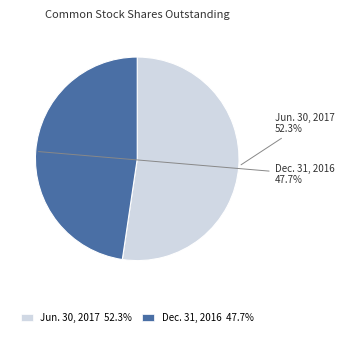

Count the number of slices in the pie.

2